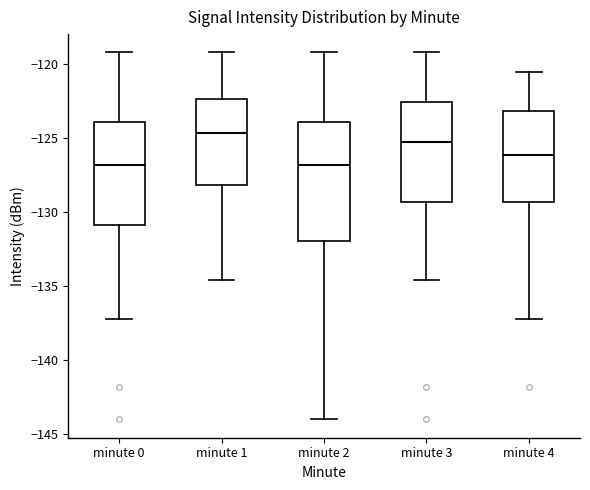

Comparing the boxes themselves (not the whiskers), which one is the tallest?

minute 2